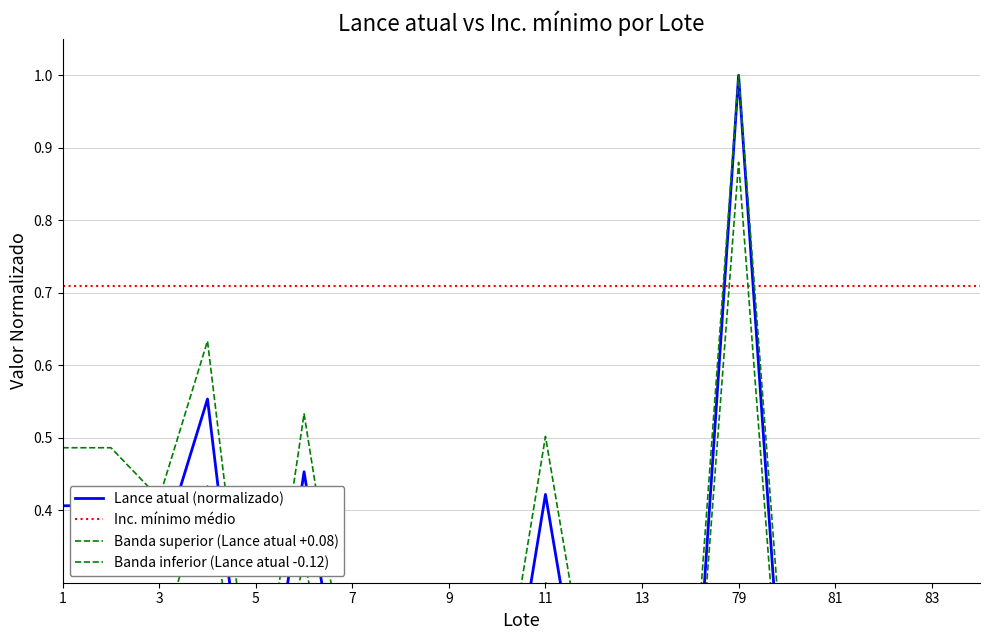

What is the value of the Lance atual (normalizado) point at the 6th from the left?

0.5